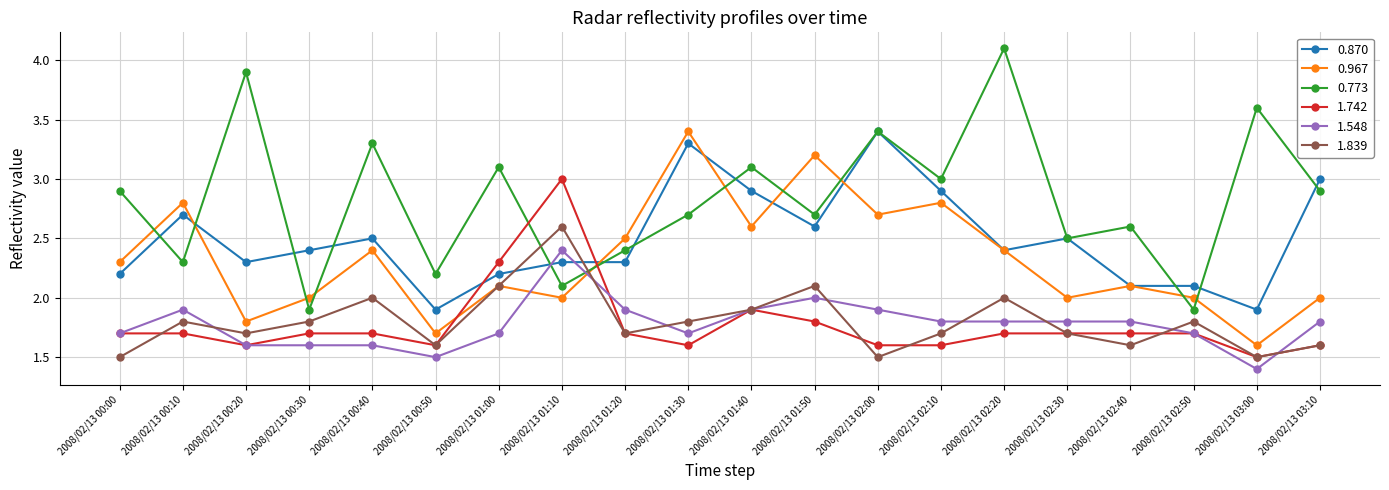

Reading left to right, what are all the values shown in this chart?

0.870: 2.2	2.7	2.3	2.4	2.5	1.9	2.2	2.3	2.3	3.3	2.9	2.6	3.4	2.9	2.4	2.5	2.1	2.1	1.9	3.0
0.967: 2.3	2.8	1.8	2.0	2.4	1.7	2.1	2.0	2.5	3.4	2.6	3.2	2.7	2.8	2.4	2.0	2.1	2.0	1.6	2.0
0.773: 2.9	2.3	3.9	1.9	3.3	2.2	3.1	2.1	2.4	2.7	3.1	2.7	3.4	3.0	4.1	2.5	2.6	1.9	3.6	2.9
1.742: 1.7	1.7	1.6	1.7	1.7	1.6	2.3	3.0	1.7	1.6	1.9	1.8	1.6	1.6	1.7	1.7	1.7	1.7	1.5	1.6
1.548: 1.7	1.9	1.6	1.6	1.6	1.5	1.7	2.4	1.9	1.7	1.9	2.0	1.9	1.8	1.8	1.8	1.8	1.7	1.4	1.8
1.839: 1.5	1.8	1.7	1.8	2.0	1.6	2.1	2.6	1.7	1.8	1.9	2.1	1.5	1.7	2.0	1.7	1.6	1.8	1.5	1.6